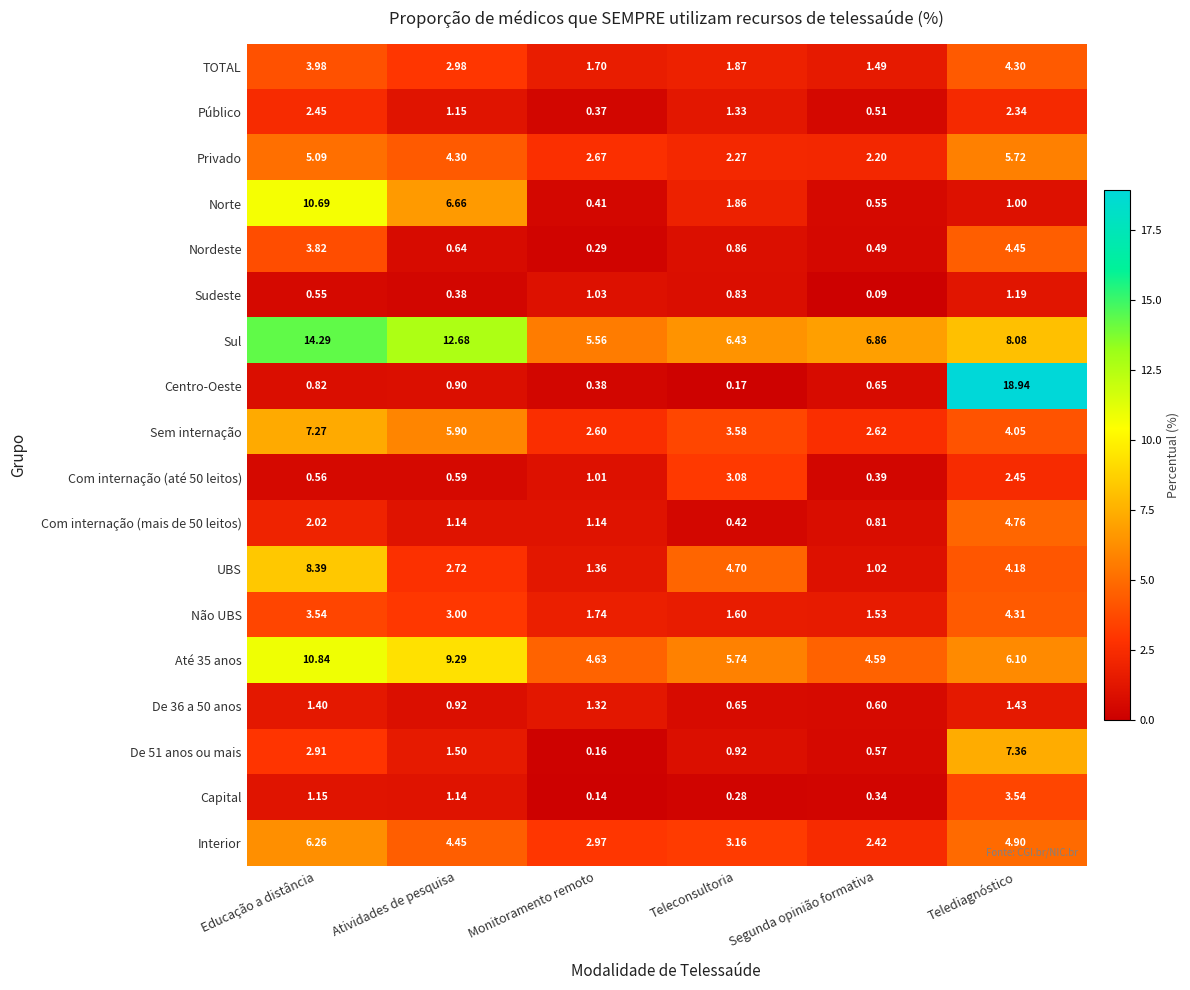

What is the maximum value shown in the chart?

18.9